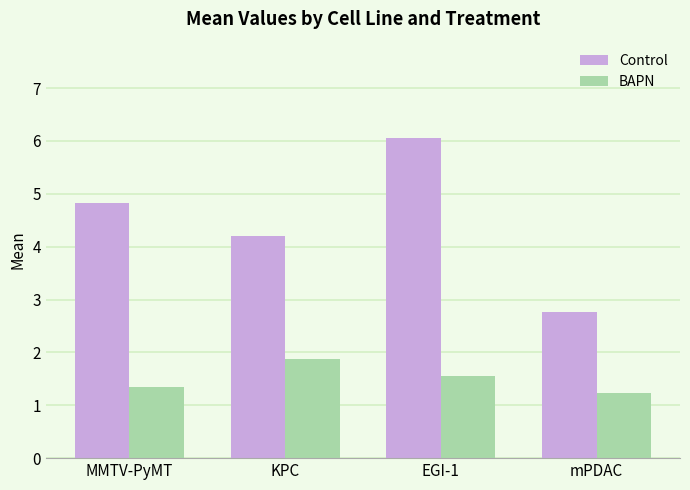

List the labels in order of Control value, largest first.

EGI-1, MMTV-PyMT, KPC, mPDAC